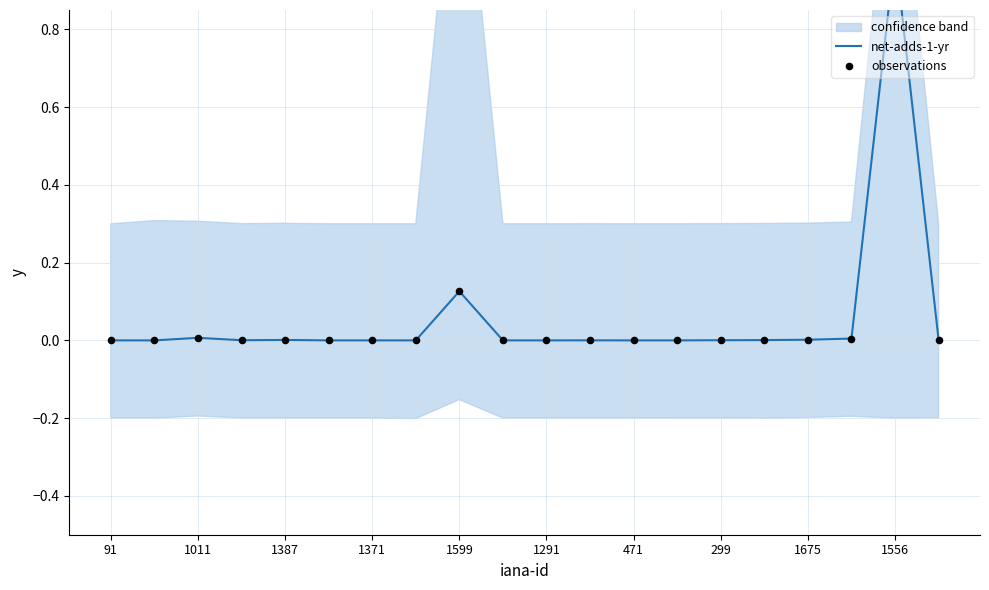

At how many categories does at least one series exceed 0?

11